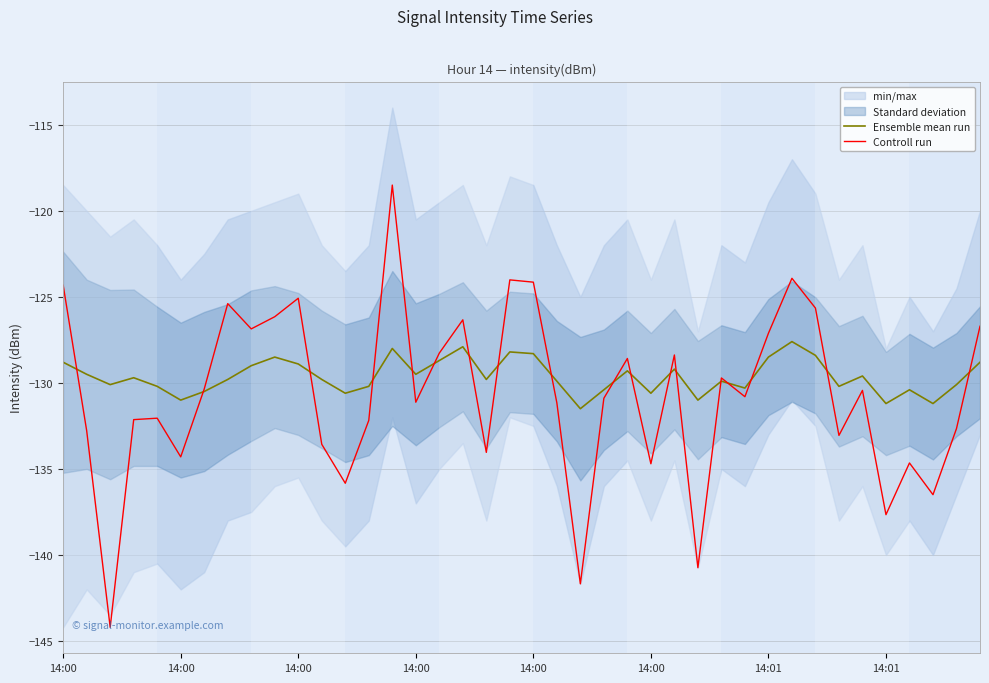

Does the chart have visible grid lines?

Yes